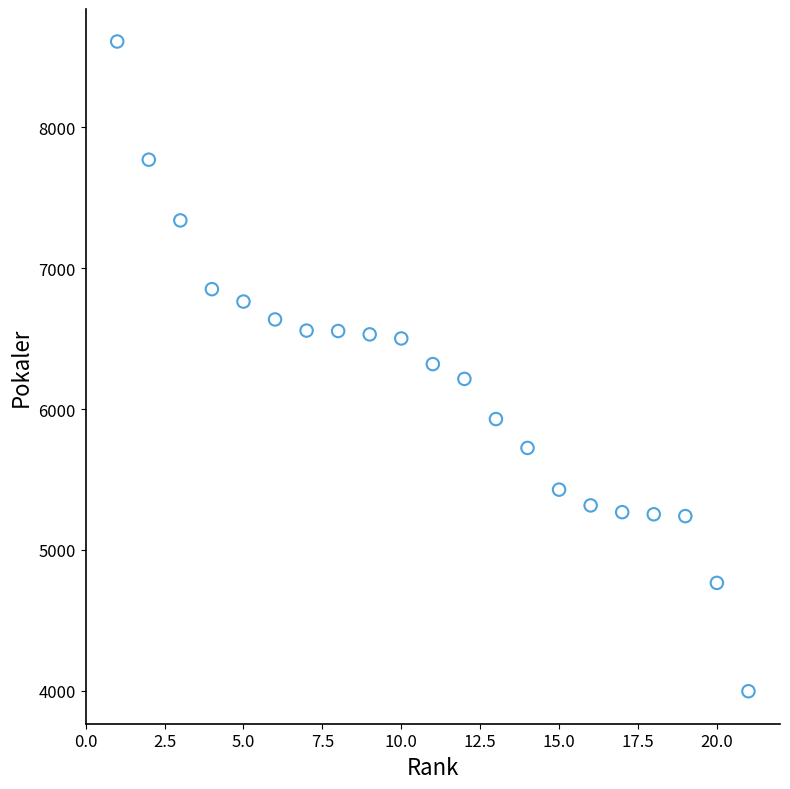

What is the range of X values (max minus min)?

20